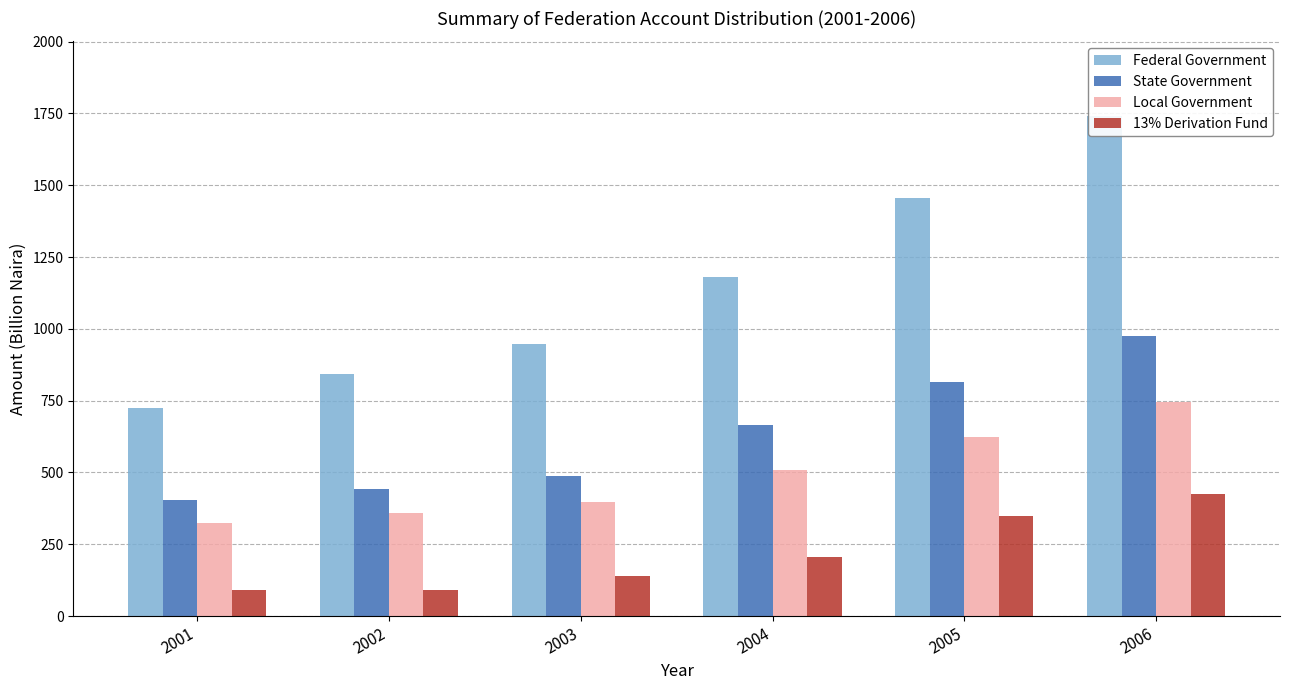

Is it true that State Government equals 976.3 at 2006?

True